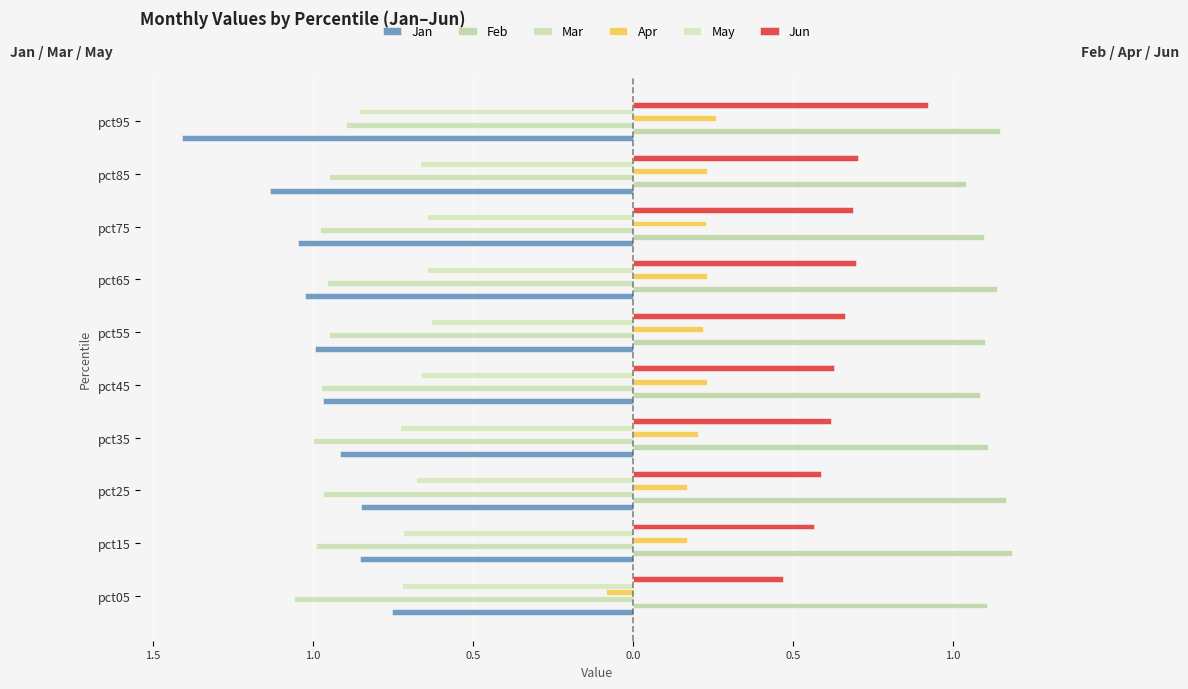

Does the chart contain any negative values?

Yes